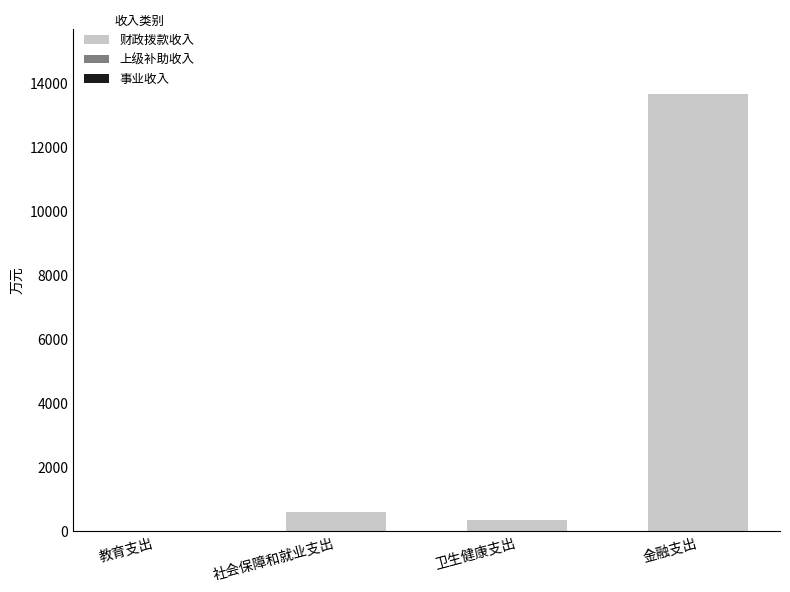

Read the value at 金融支出.

13660.6